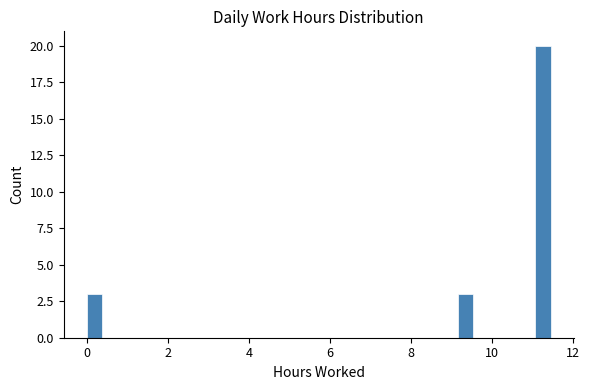

Read against the x-axis, roughly where is the centre of the tallest bar?

11.2